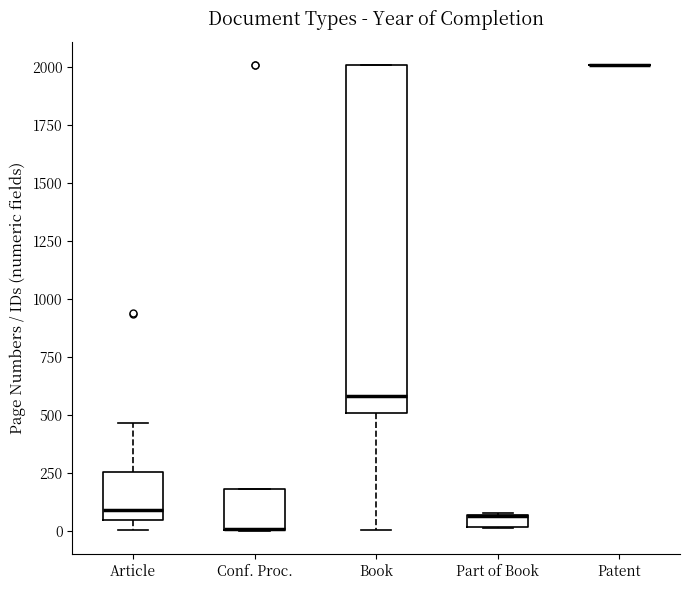

Which box is the tallest, from its lower edge to its upper edge?

Book